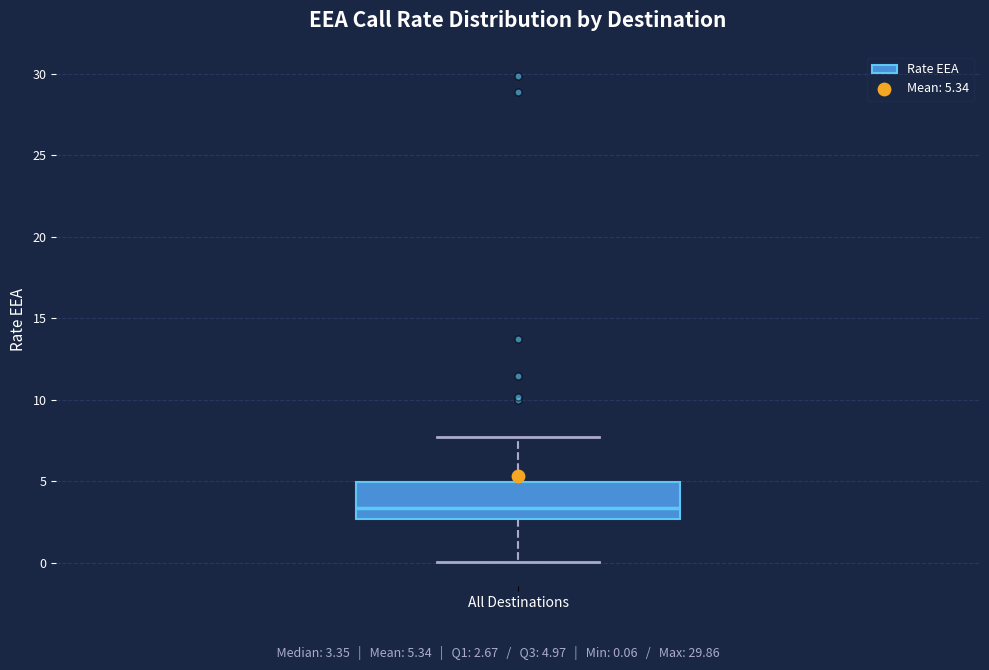

Read this box plot against the y-axis: the position of the median line, the range covered by the box, and the ends of both whiskers. The values are not printed on the chart, so give them approximately, as read against the axis.

median 3.5, box 2.5 to 5.0, whiskers 0.0 to 7.5